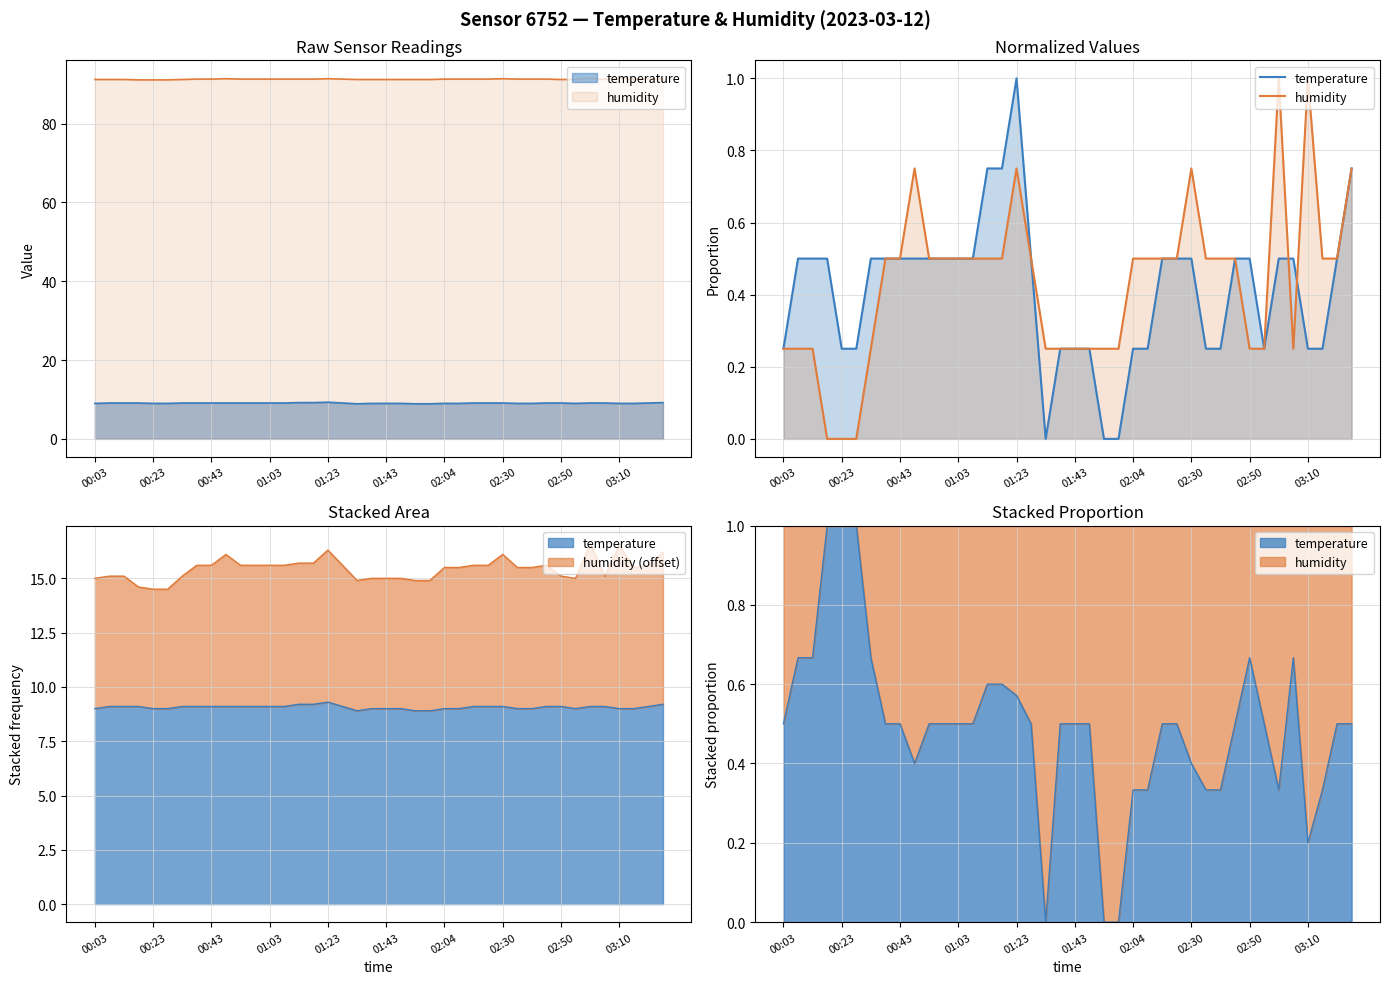

How many humidity values are between 0 and 1?

40